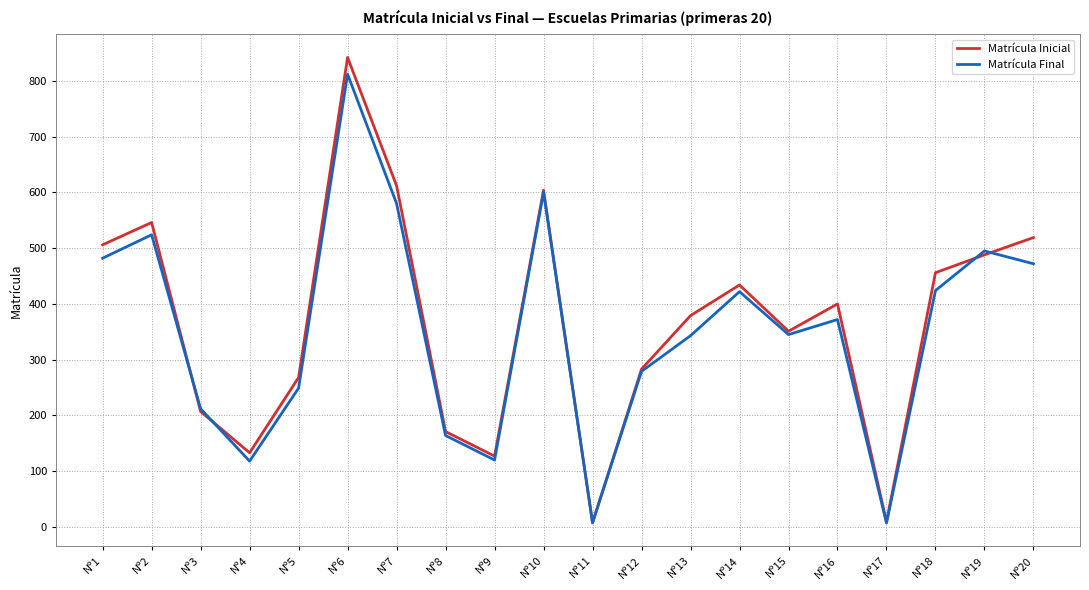

What is the spread (max minus min) of values at Nº2?

22